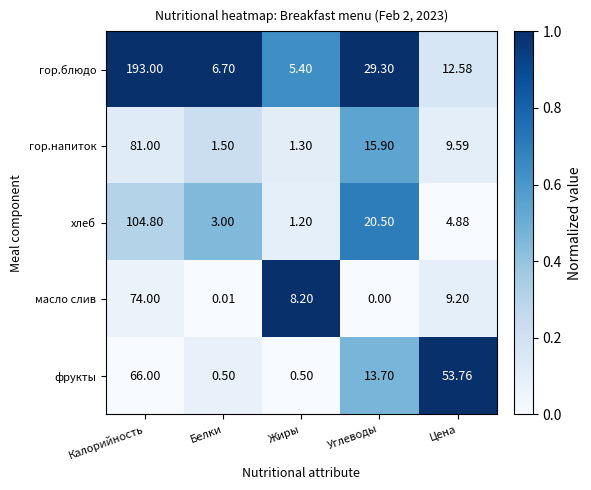

How many series are shown in this chart?

5